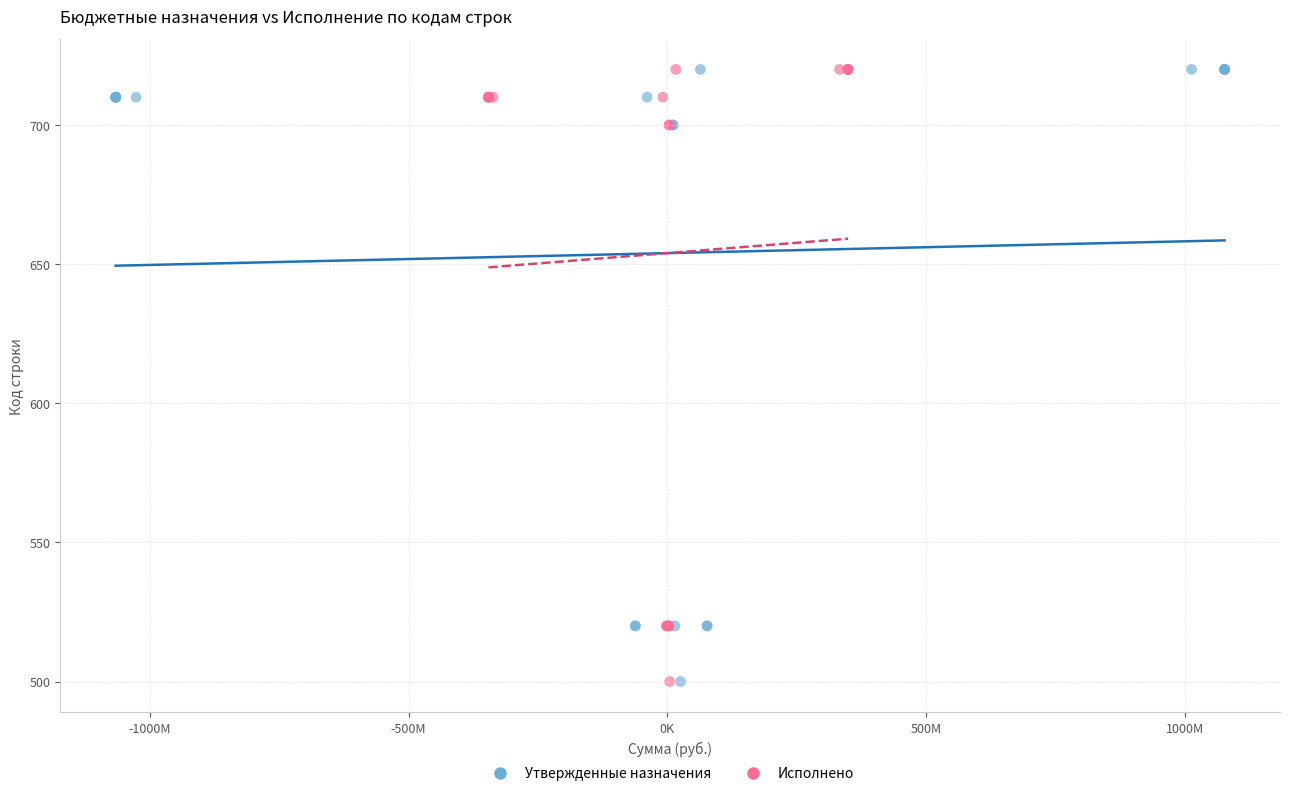

What are all the series names shown in the legend?

Утвержденные назначения, Исполнено